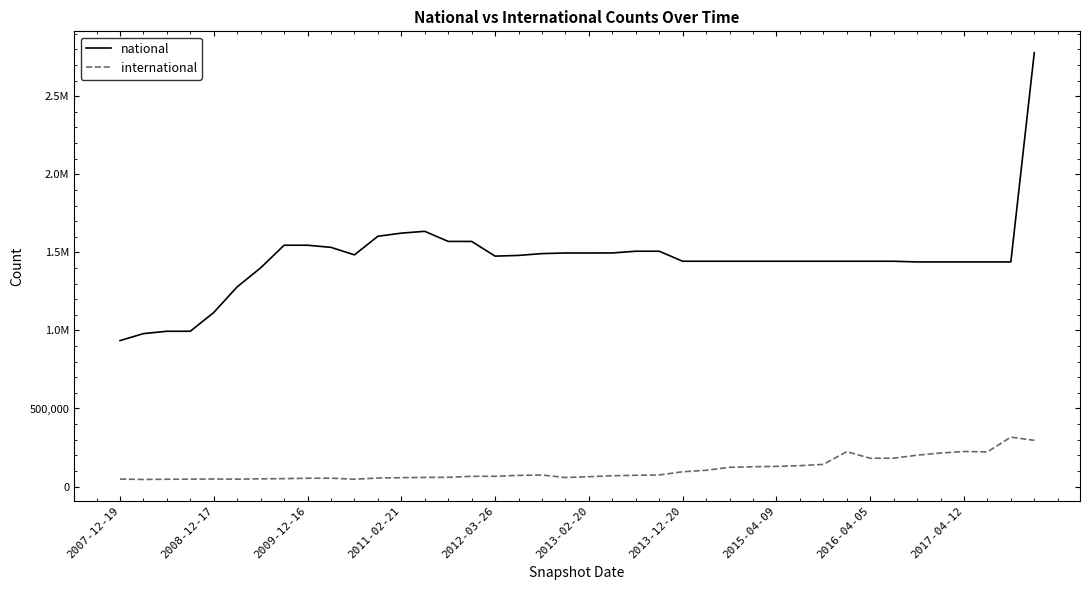

Does the chart display data point markers on the line(s)?

No